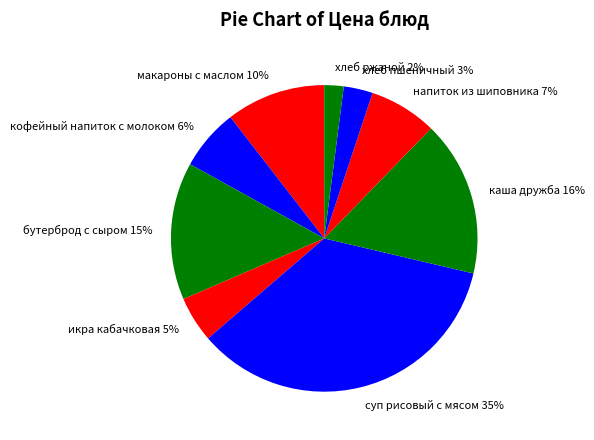

Between бутерброд с сыром and хлеб пшеничный, which is larger?

бутерброд с сыром